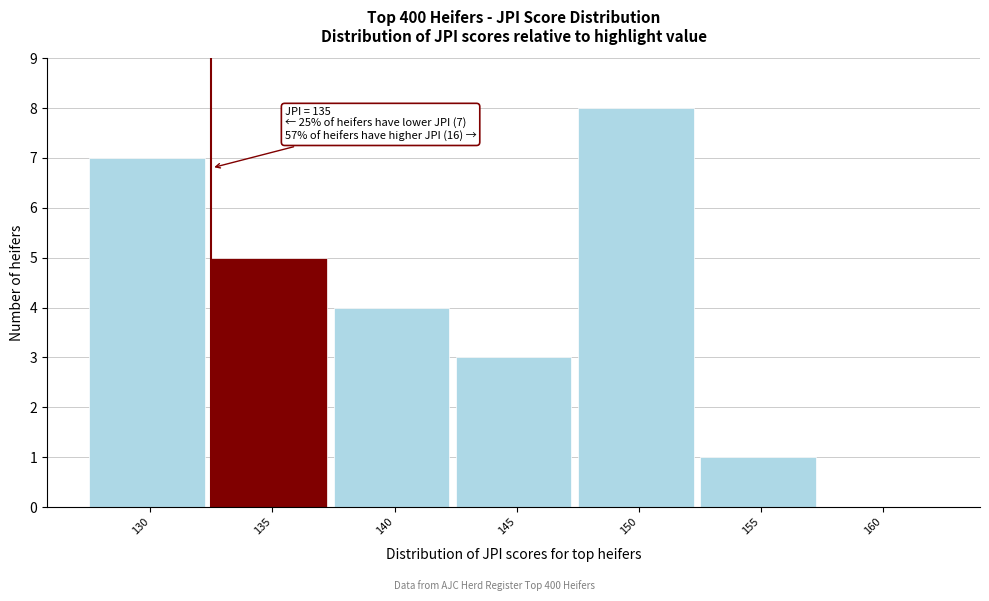

Reading left to right, list all the values displayed in this chart.

130=7	135=5	140=4	145=3	150=8	155=1	160=0